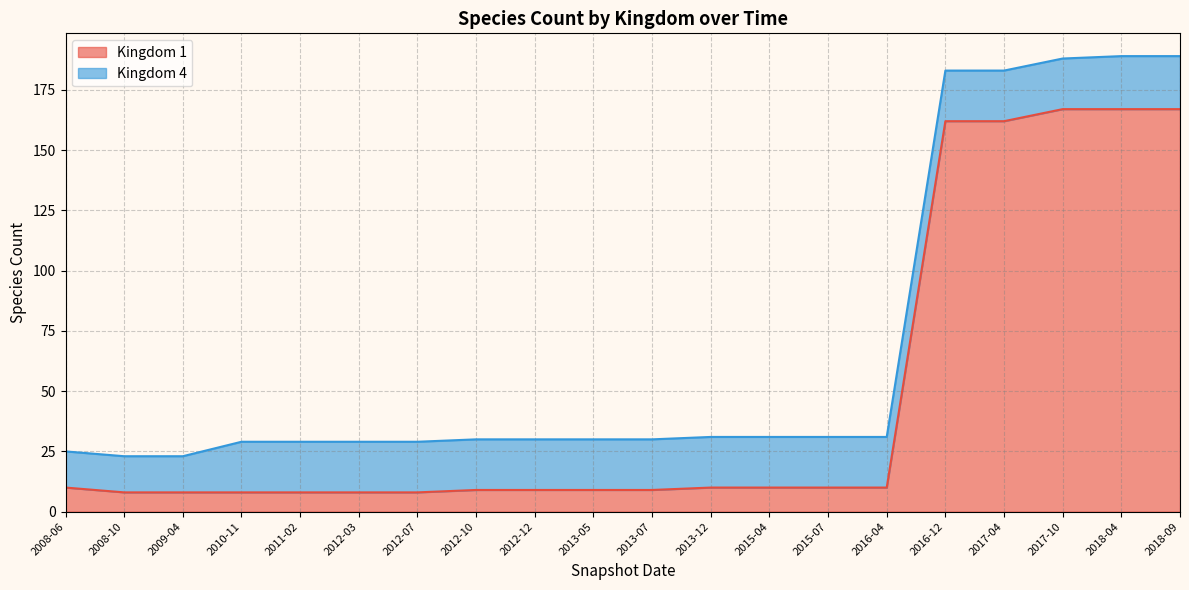

What is the lowest value of the Kingdom 1 series?

8